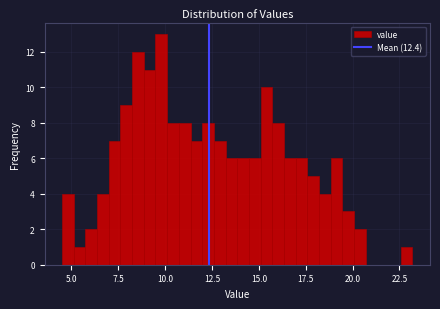

Around what value on the x-axis is the tallest bar? Give the approximate position of its centre, as read against the axis.

10.0